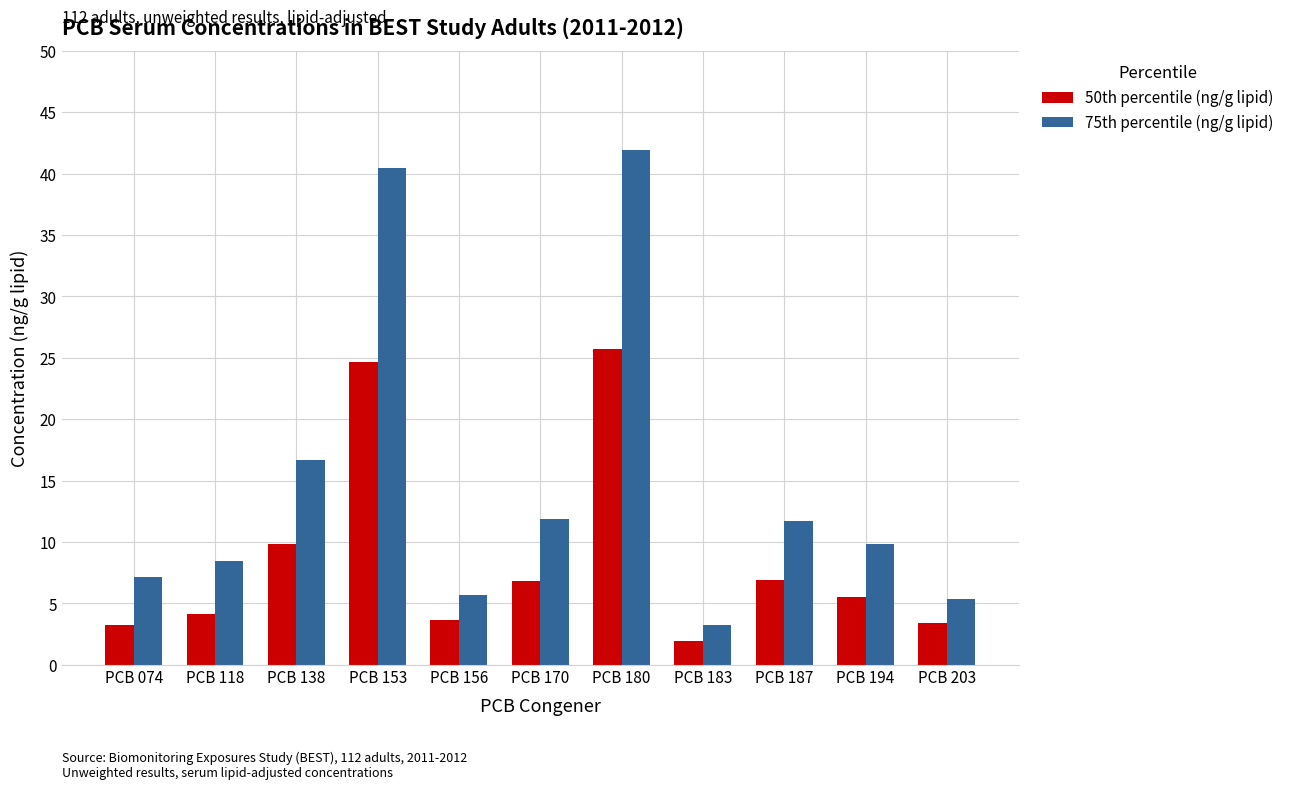

What is the value of the 50th percentile (ng/g lipid) bar at the 1st from the left?

3.3